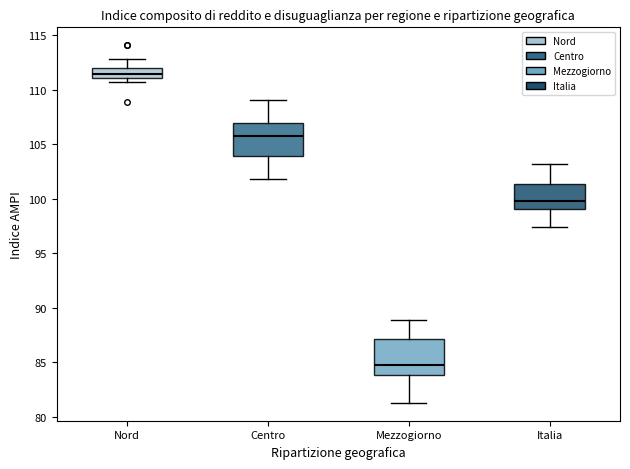

Which box has the lowest median line?

Mezzogiorno